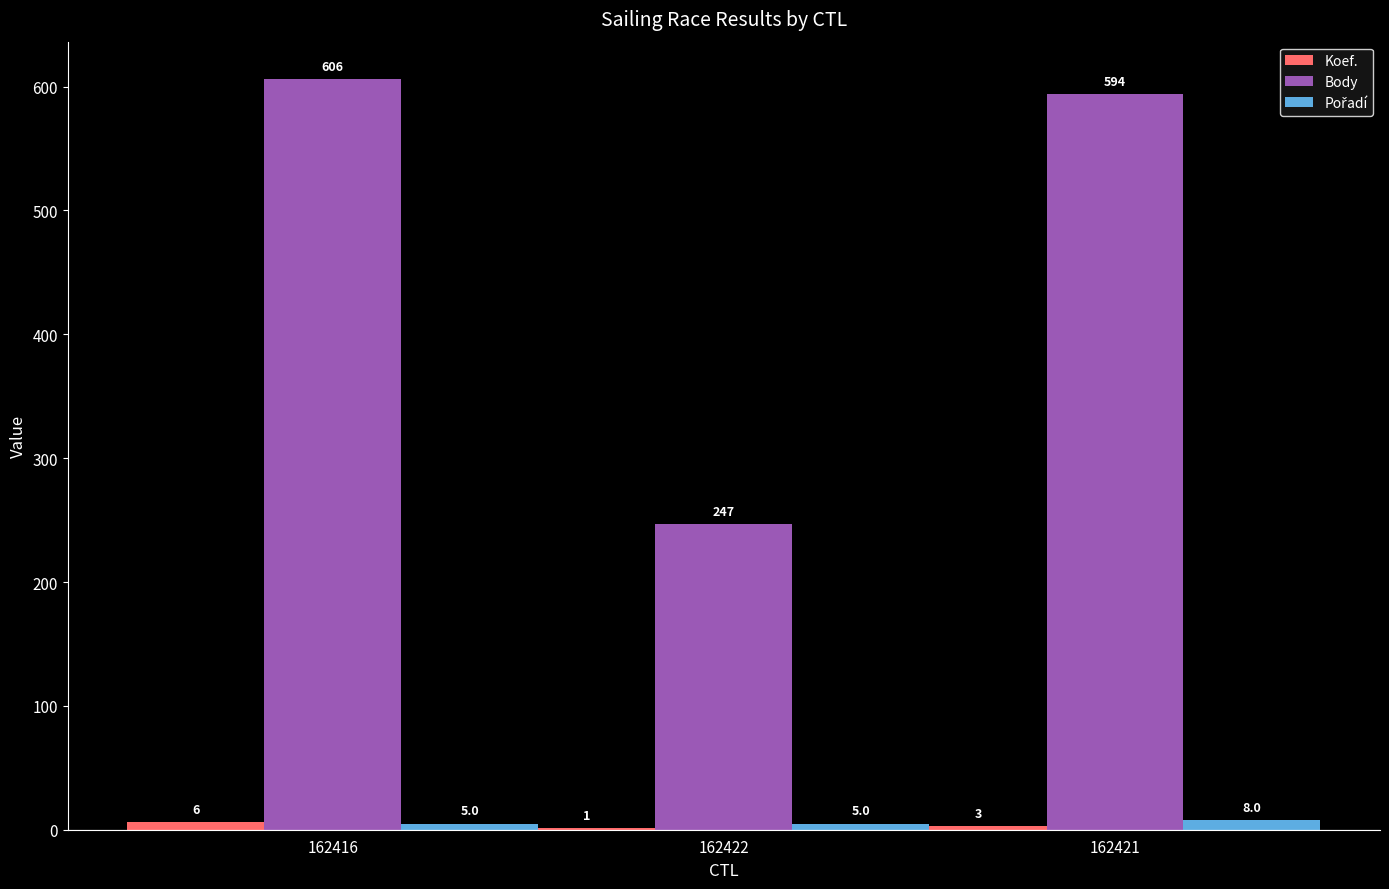

How many distinct data groups are displayed?

3